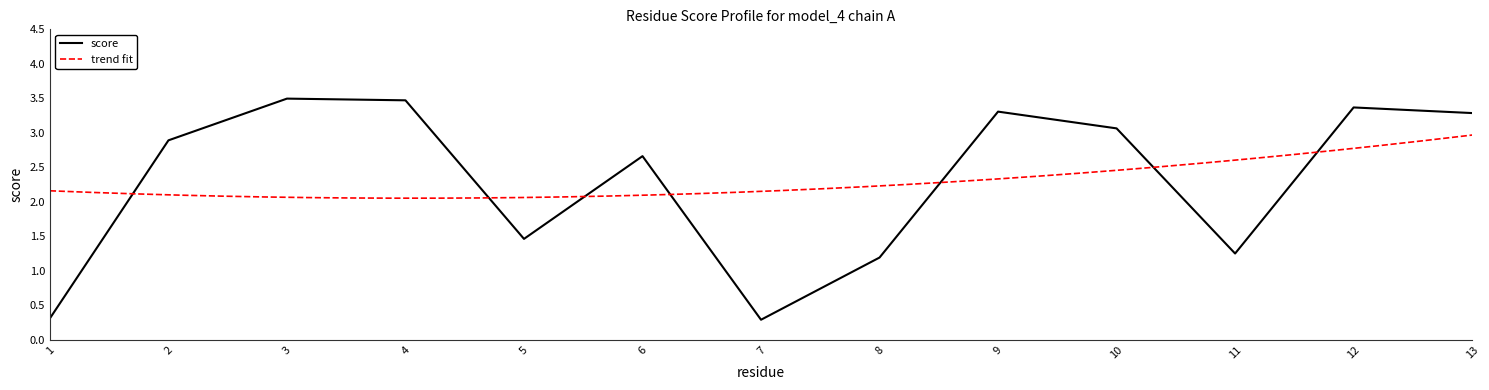

Where is the first local maximum?

3